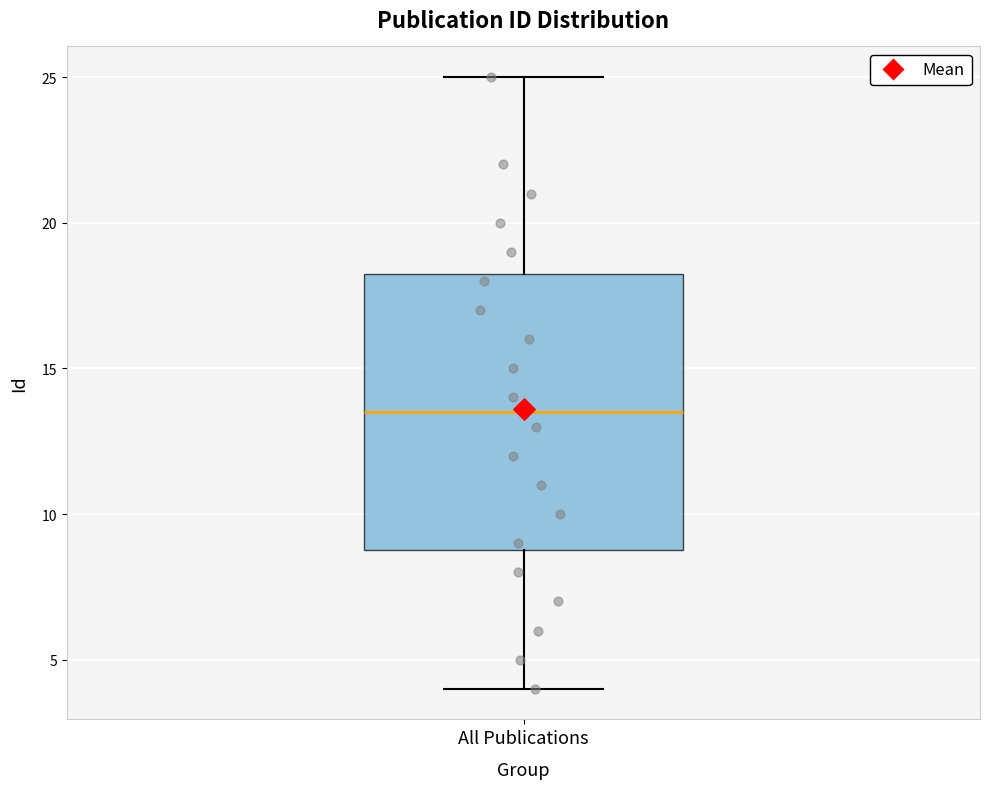

Read this box plot against the y-axis: the position of the median line, the range covered by the box, and the ends of both whiskers. The values are not printed on the chart, so give them approximately, as read against the axis.

median 13.5, box 9.0 to 18.5, whiskers 4.0 to 25.0